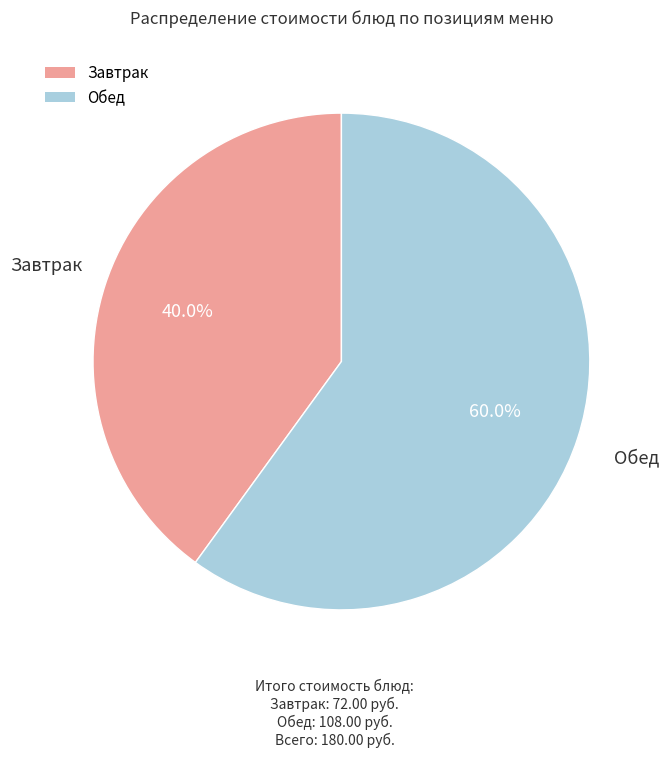

Does any single category account for the majority?

Yes